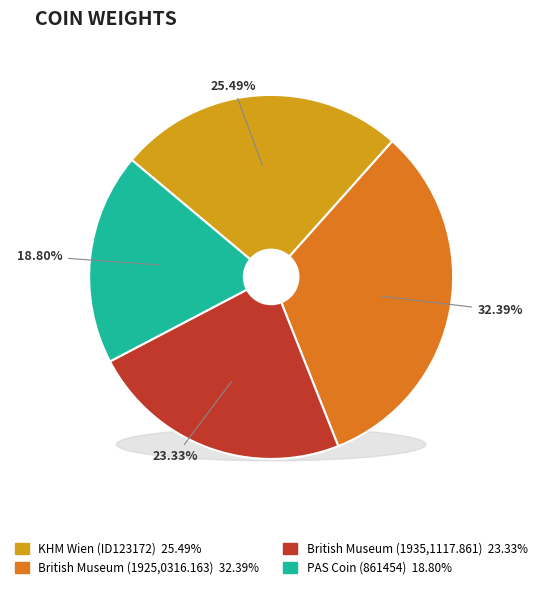

Is British Museum (1925,0316.163) the majority of the pie?

No